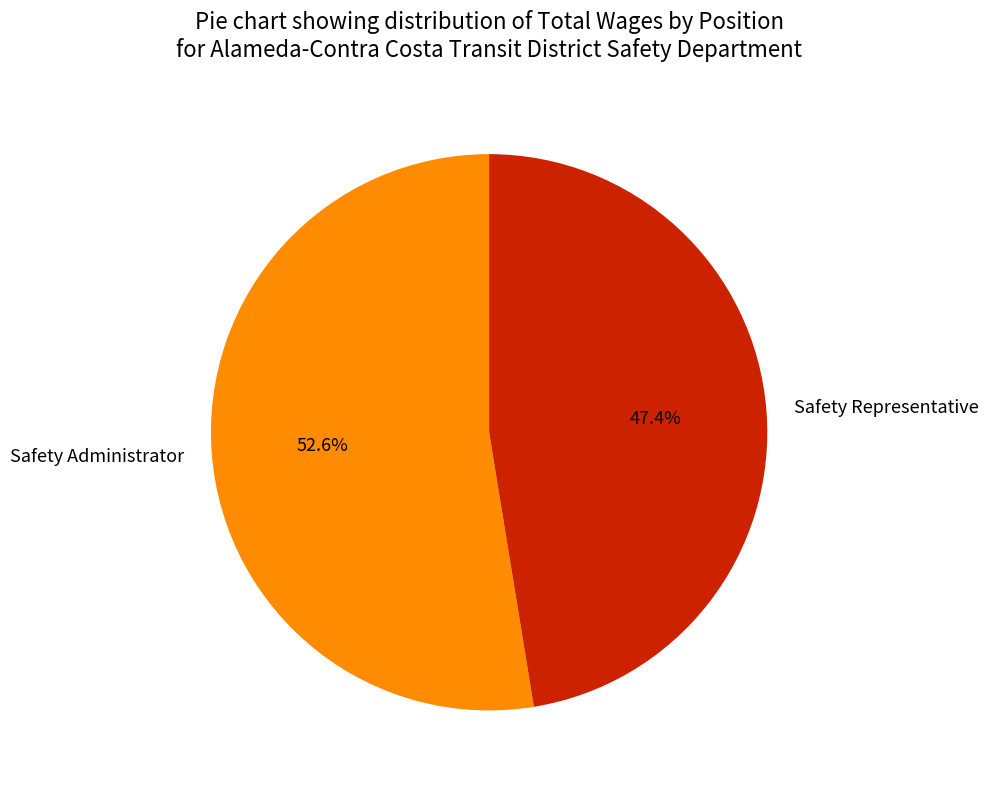

How much of the chart is everything except Safety Administrator?

47.4%